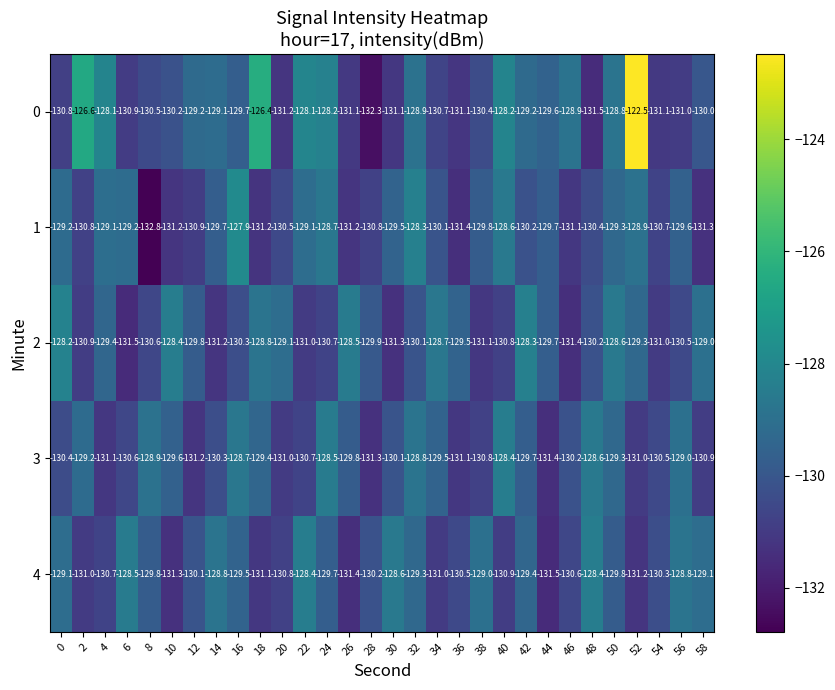

At which category does the chart reach its minimum across all series?

8